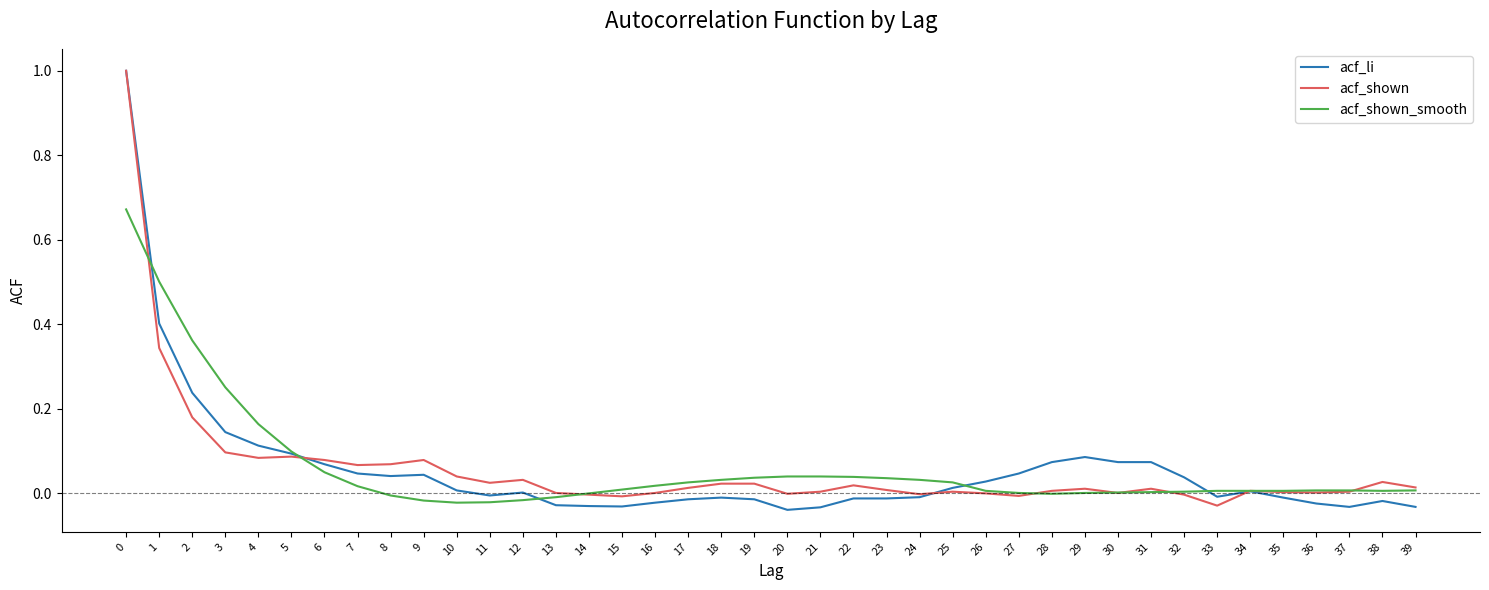

Which series changed the most between 13 and 30?

acf_li